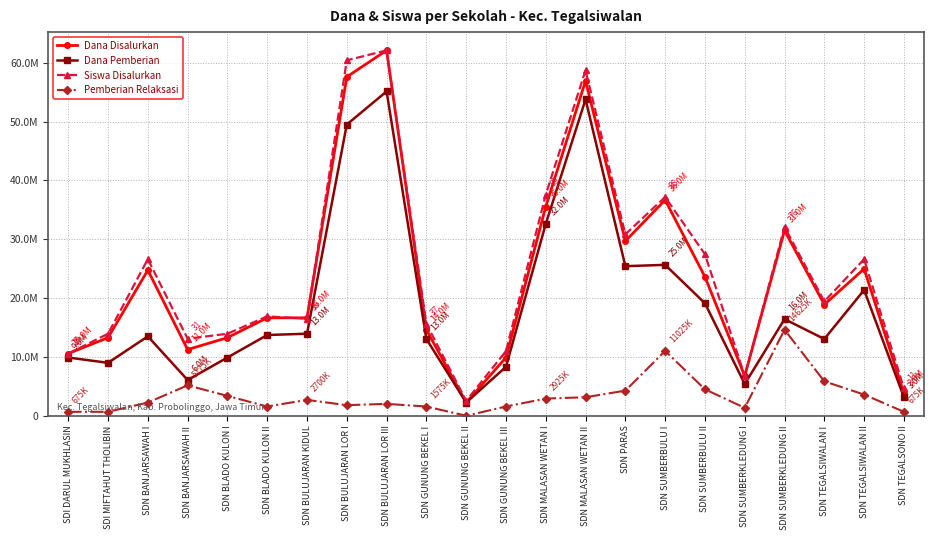

Which has a higher value, SDN BULUJARAN KIDUL or SDI DARUL MUKHLASIN?

SDN BULUJARAN KIDUL